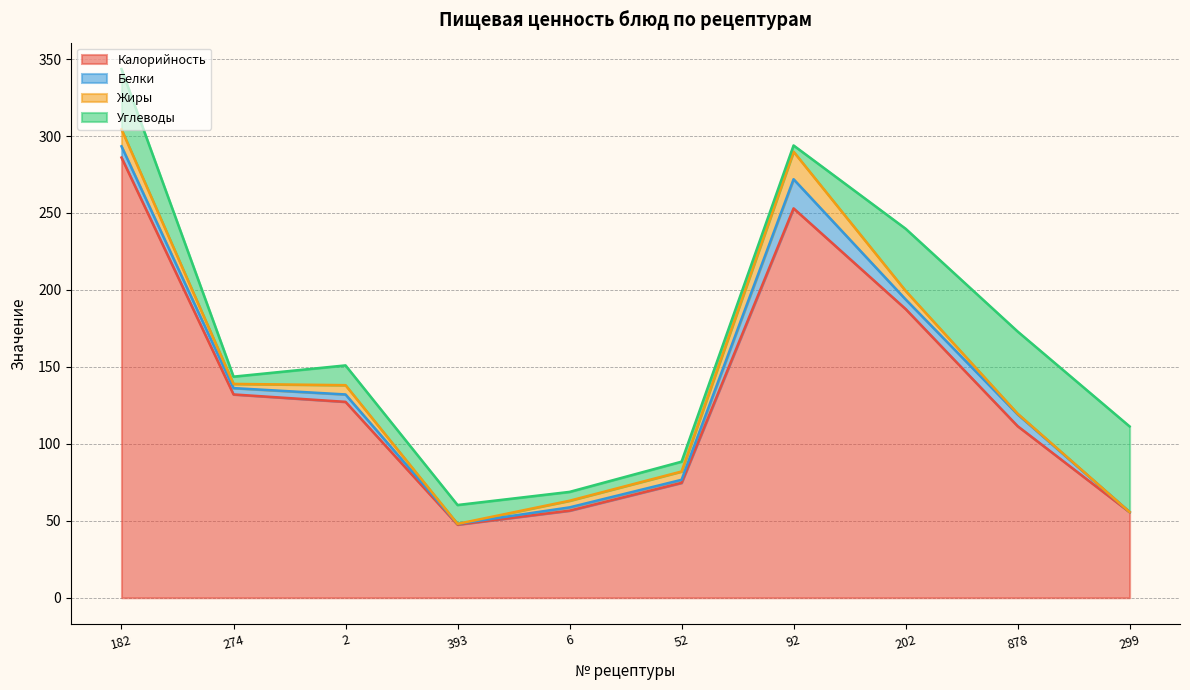

Between 182 and 878, which series saw the biggest shift?

Калорийность